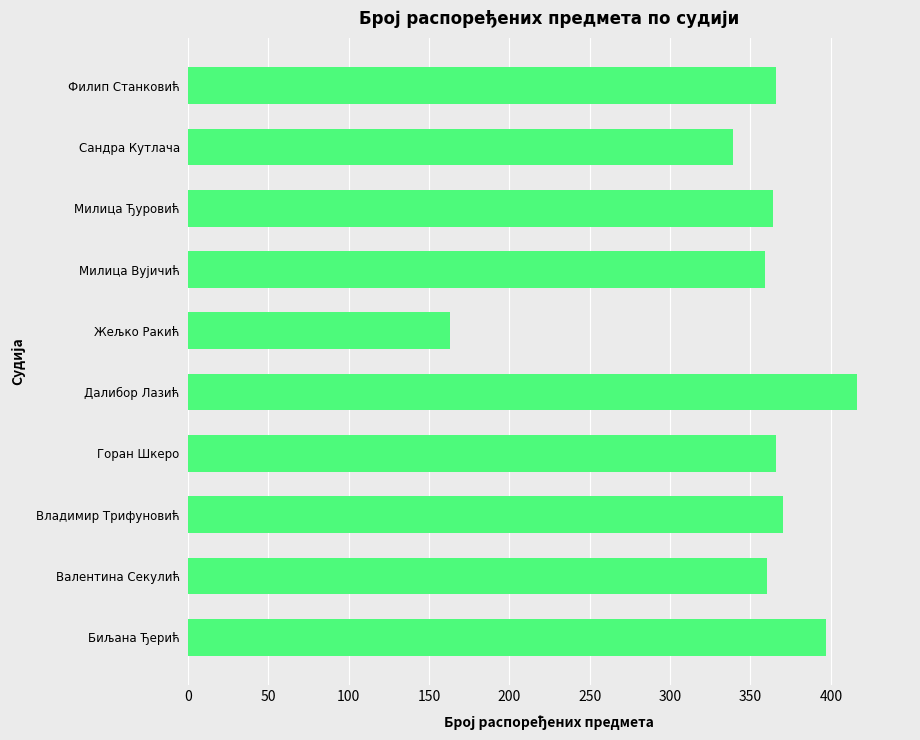

What is the change in value from Жељко Ракић to Филип Станковић?

+203